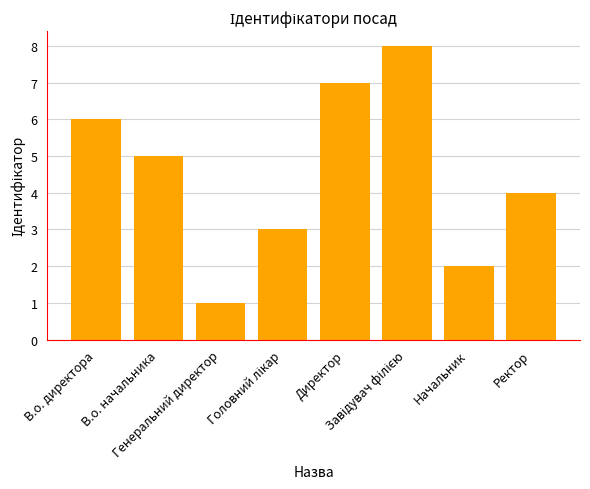

What is the maximum value shown in the chart?

8